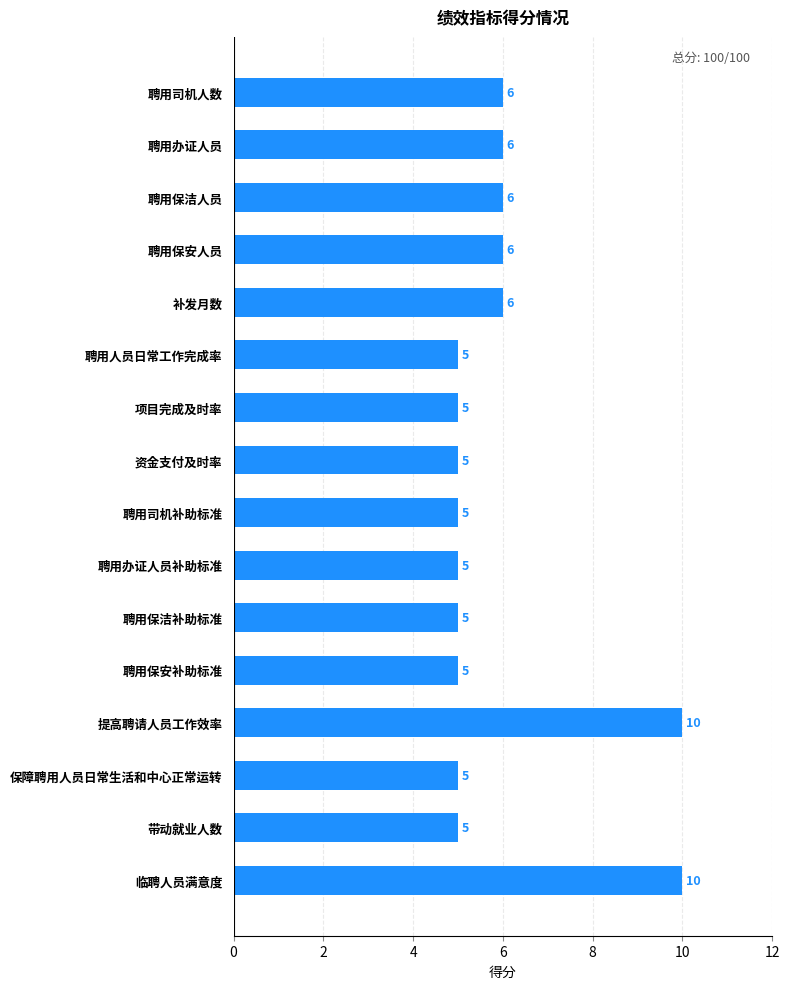

True or false: the data shows 4 at 聘用保洁人员.

False